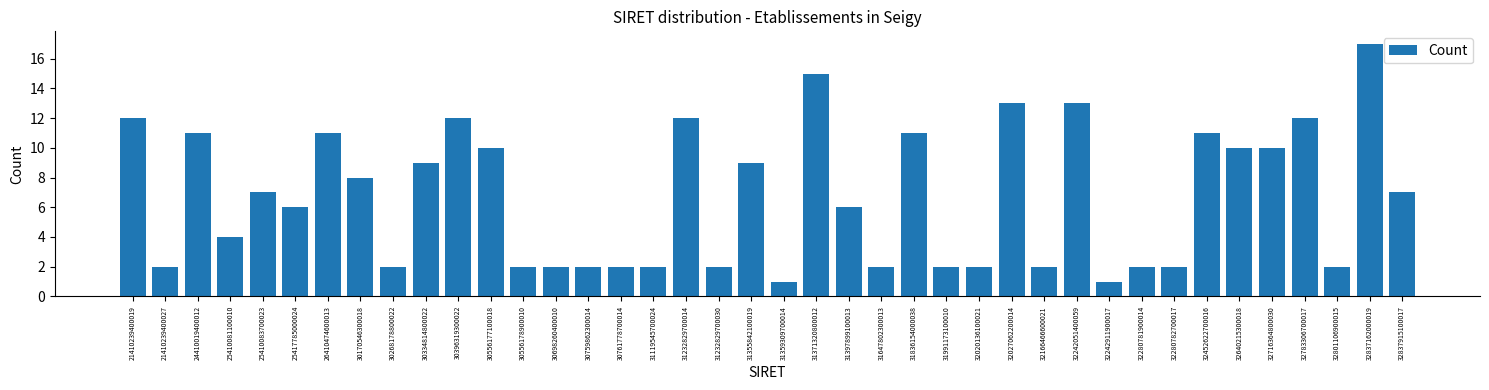

What is the sum of all values?

268